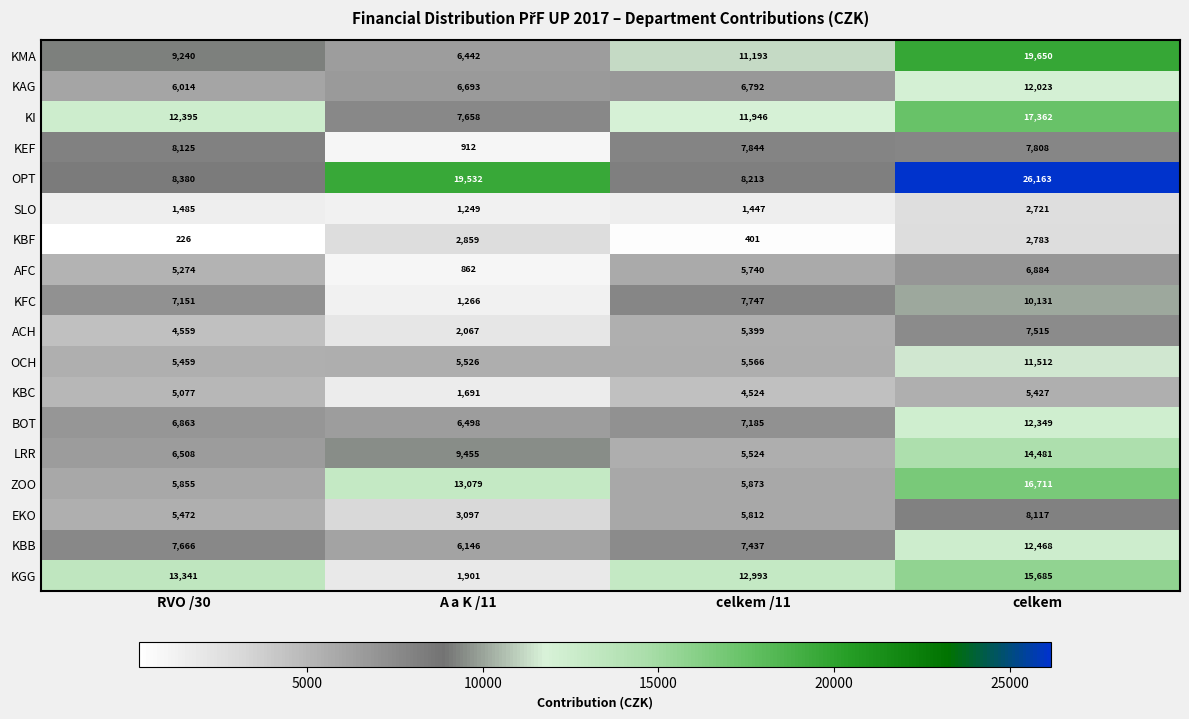

Which series changed the most between RVO /30 and A a K /11?

KGG